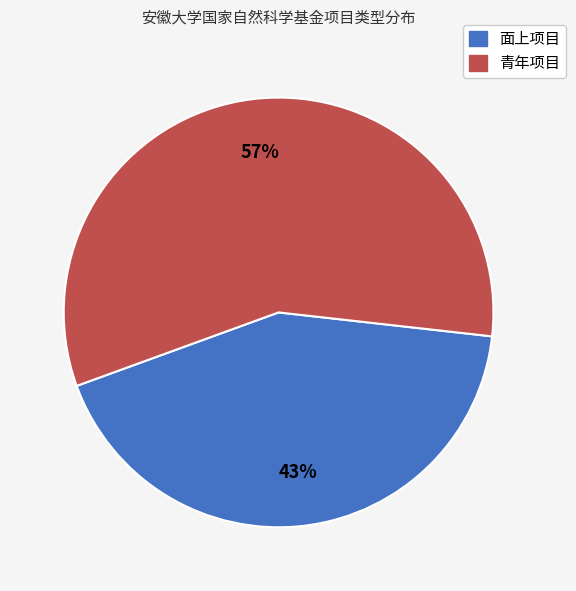

Rank the categories by value from highest to lowest.

青年项目, 面上项目